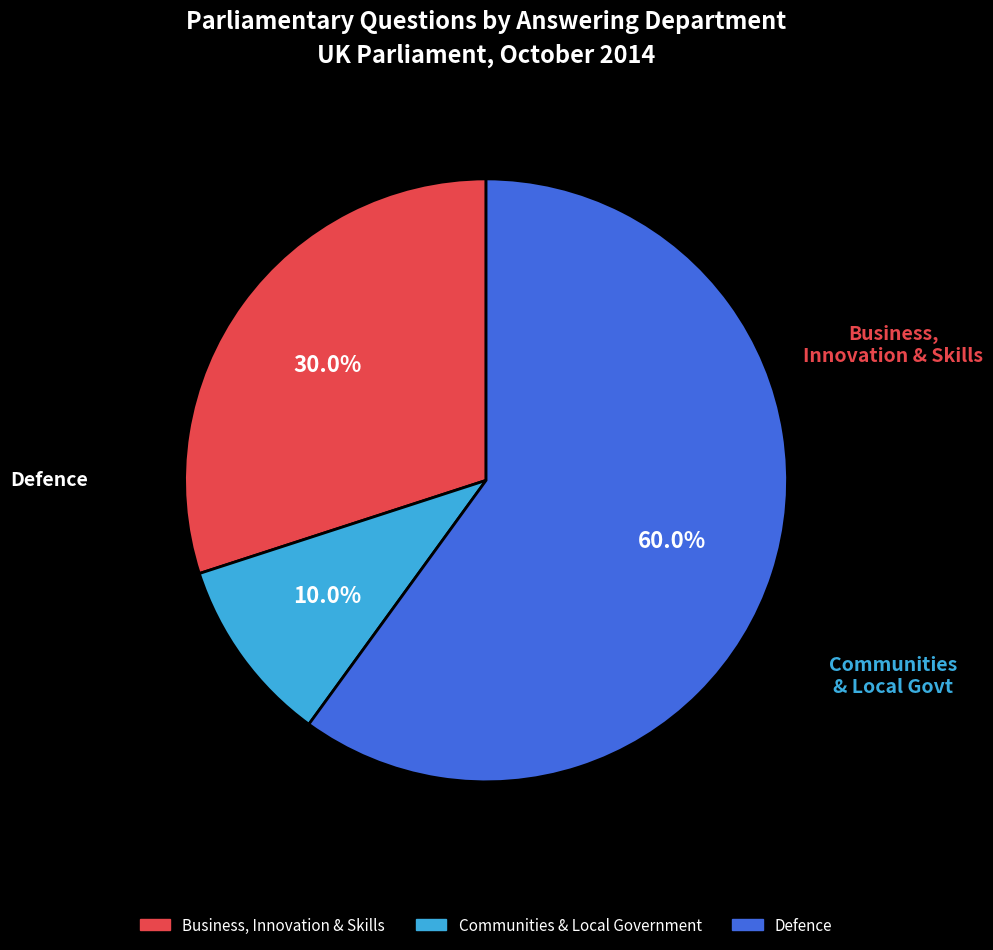

Is there any slice that represents more than half of the pie?

Yes